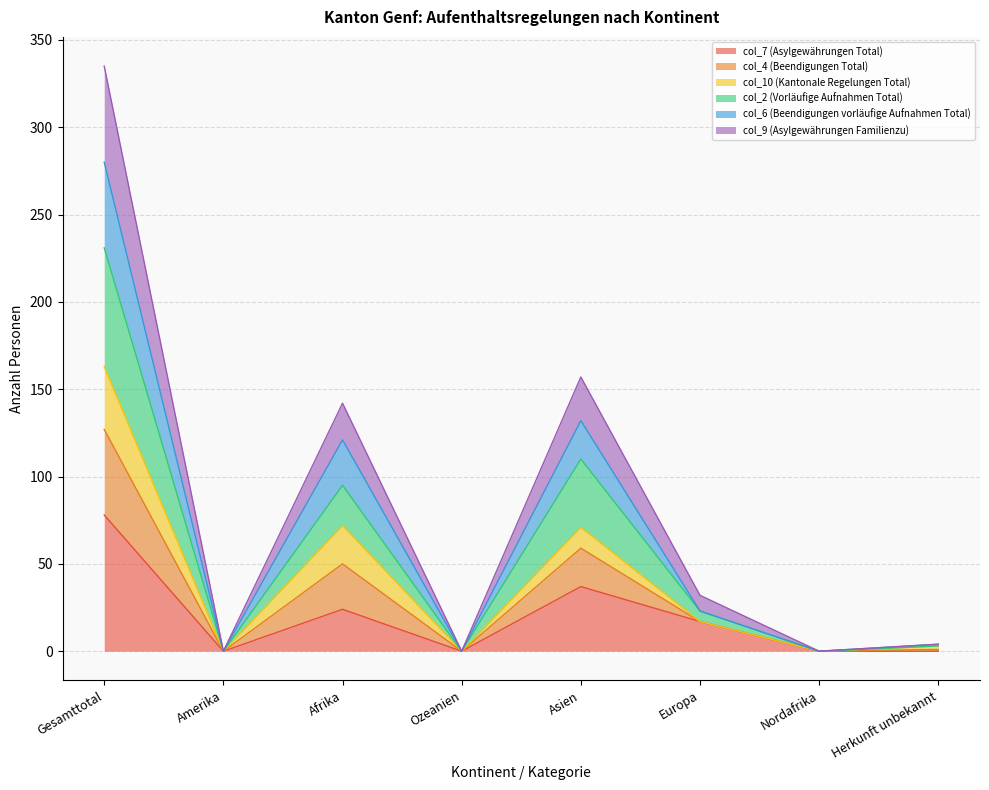

True or false: col_4 (Beendigungen Total) and col_2 (Vorläufige Aufnahmen Total) intersect in this chart.

False